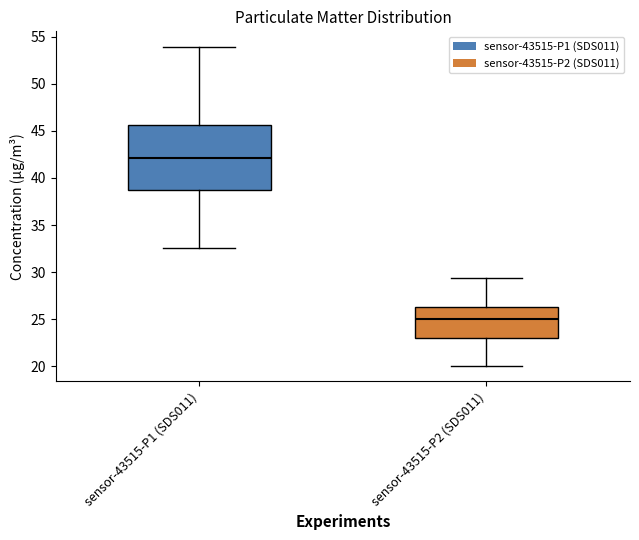

Reading left to right, transcribe this box plot: for each box, give where its median line is, the range the box spans, and where its two whiskers end, as read against the y-axis. The values are not printed on the chart, so give them approximately, as read against the axis.

sensor-43515-P1 (SDS011): median 42.0, box 38.5 to 45.5, whiskers 32.5 to 54.0
sensor-43515-P2 (SDS011): median 25.0, box 23.0 to 26.5, whiskers 20.0 to 29.5